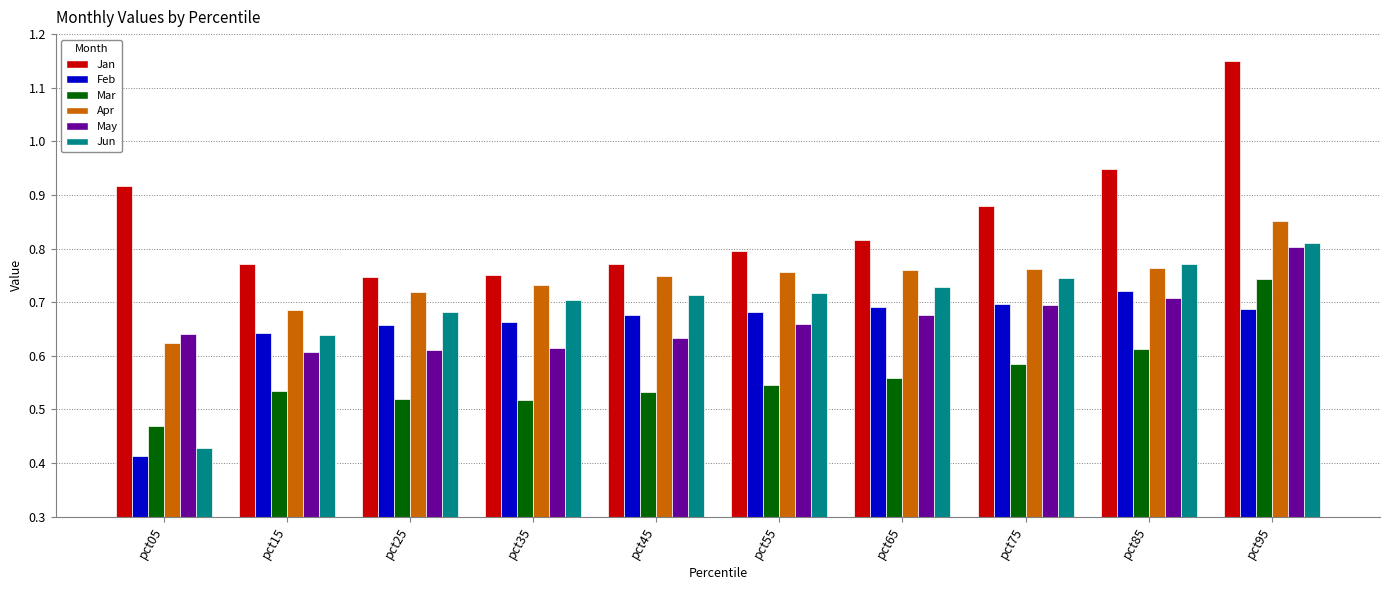

List the series in order of their peak value, highest first.

Jan, Apr, Jun, May, Mar, Feb